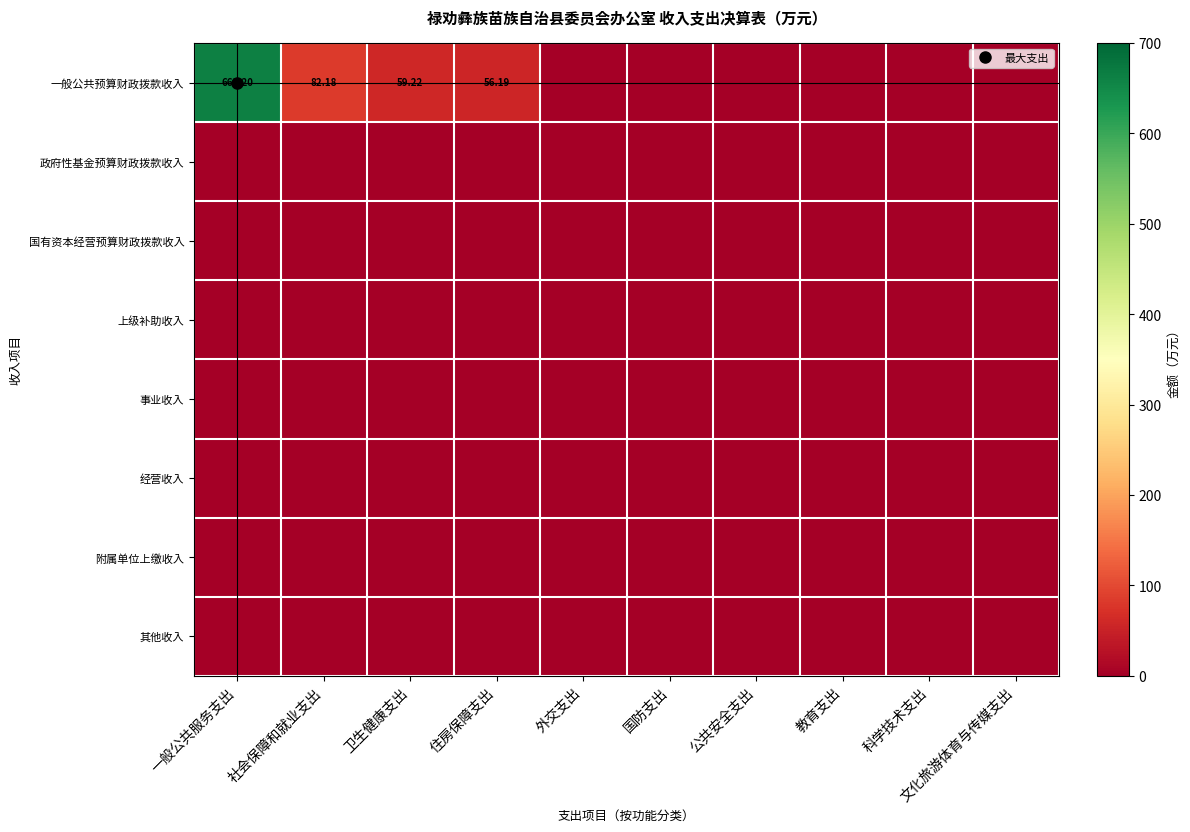

Which series has the largest range (max minus min)?

一般公共预算财政拨款收入